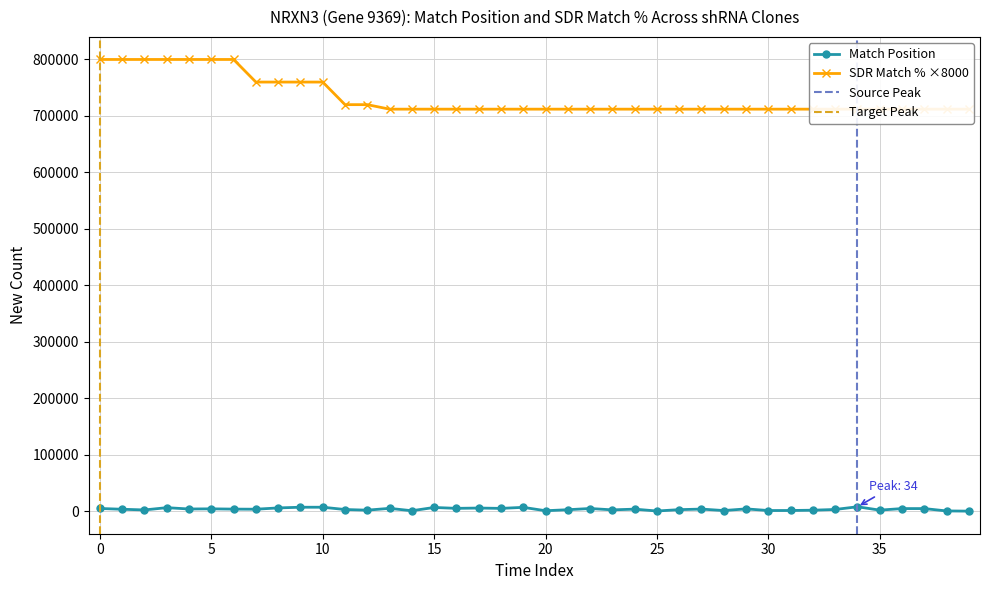

How many values in the Match Position series are below 3720?

20